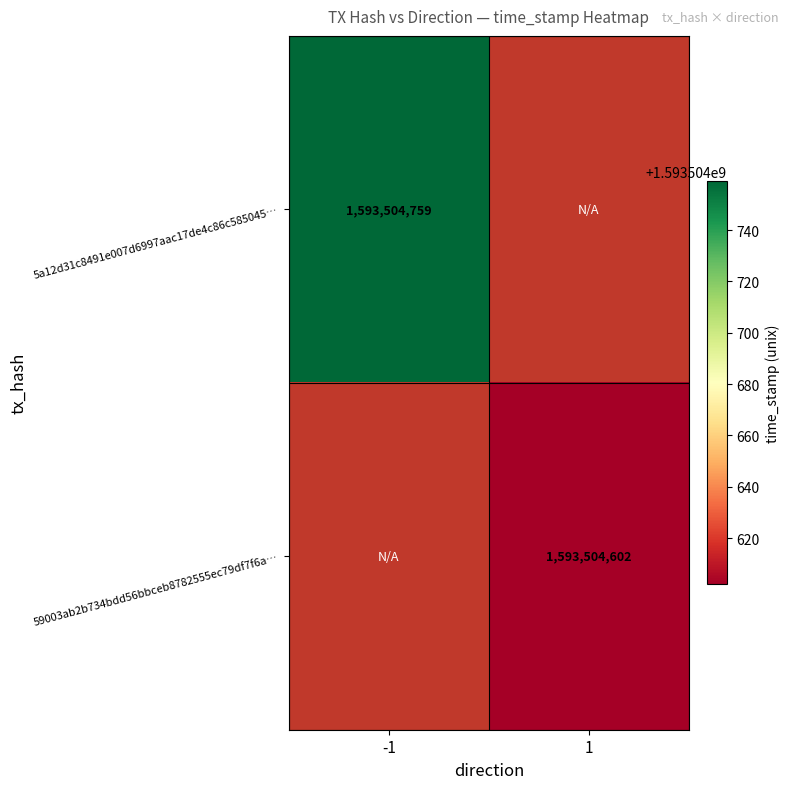

The 5a12d31c8491e007d6997aac17de4c86c585045 series shows 863830941 at 1. True or false?

False